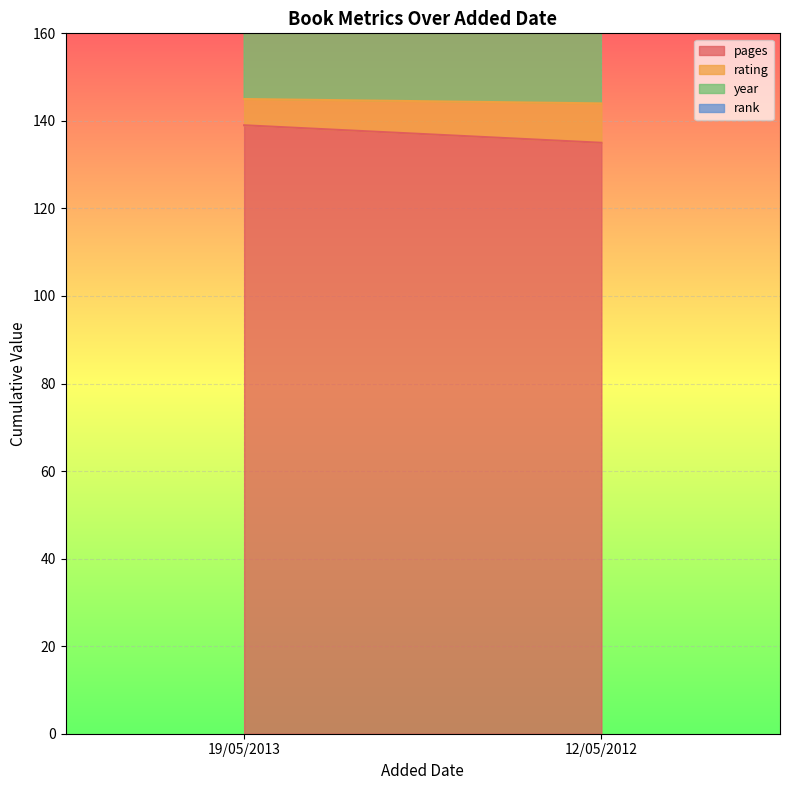

Where is rank nearest to the value 1?

19/05/2013